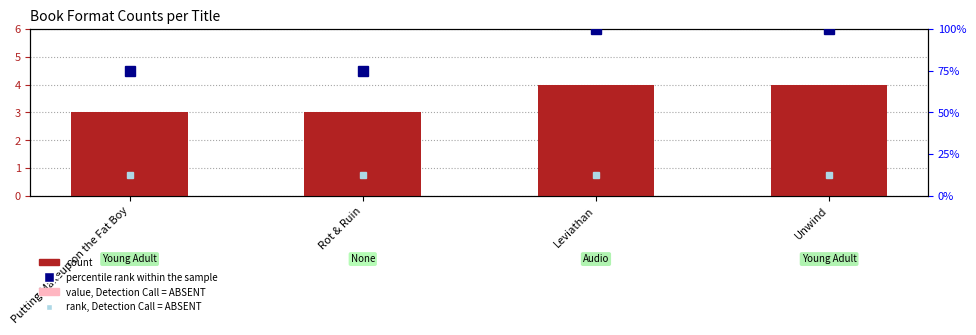

What is the label of the 2nd bar from the left?

Rot & Ruin